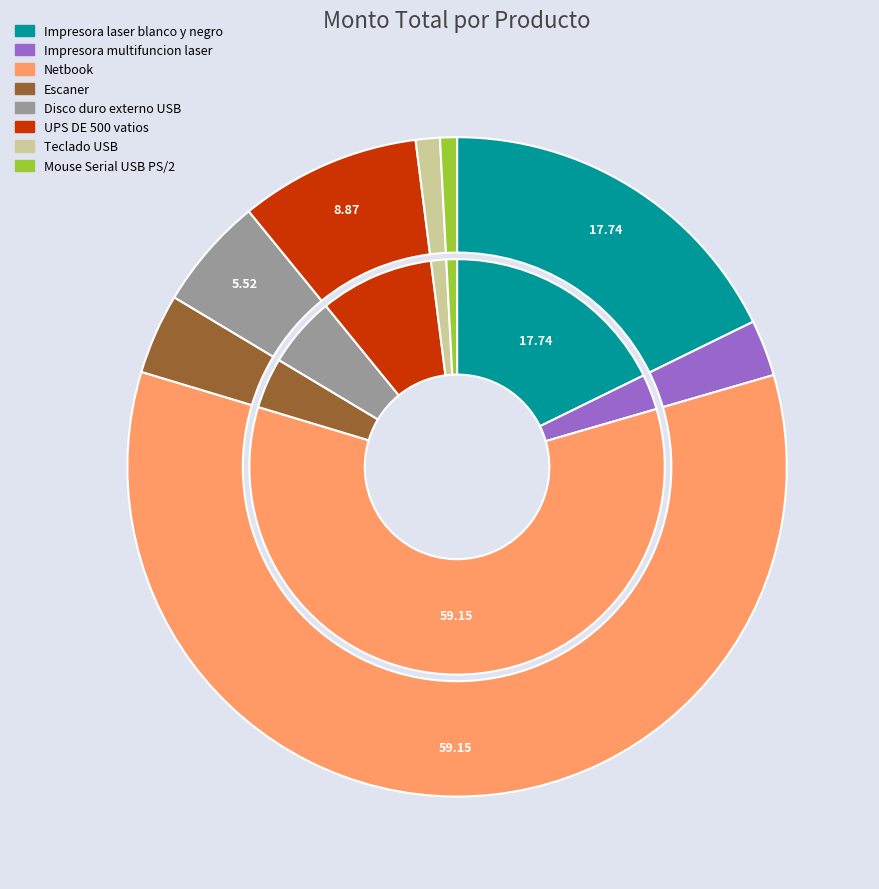

To the nearest percent, what is the difference between the largest and smallest slice percentages?

58%